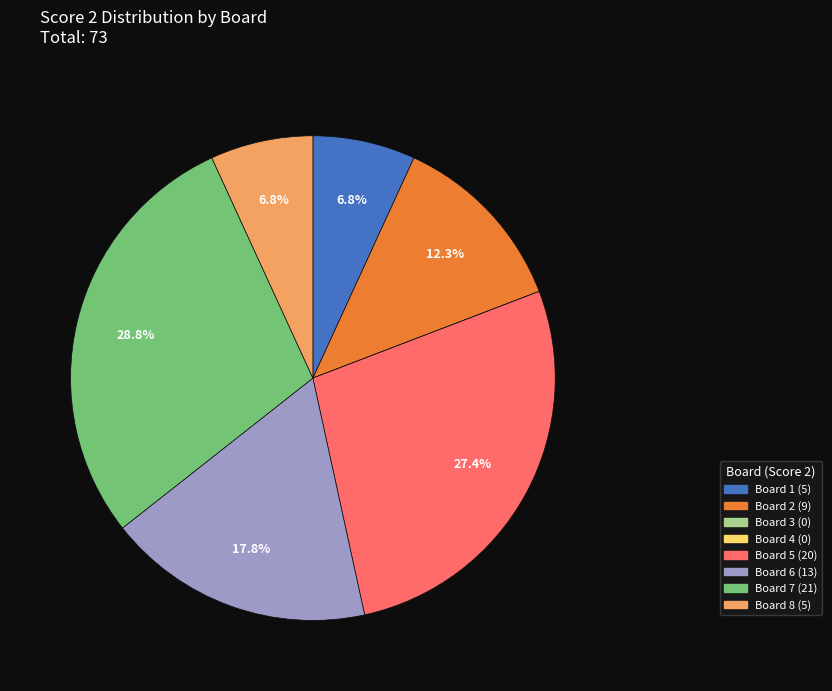

To the nearest percent, what portion does Board 6 represent?

18%